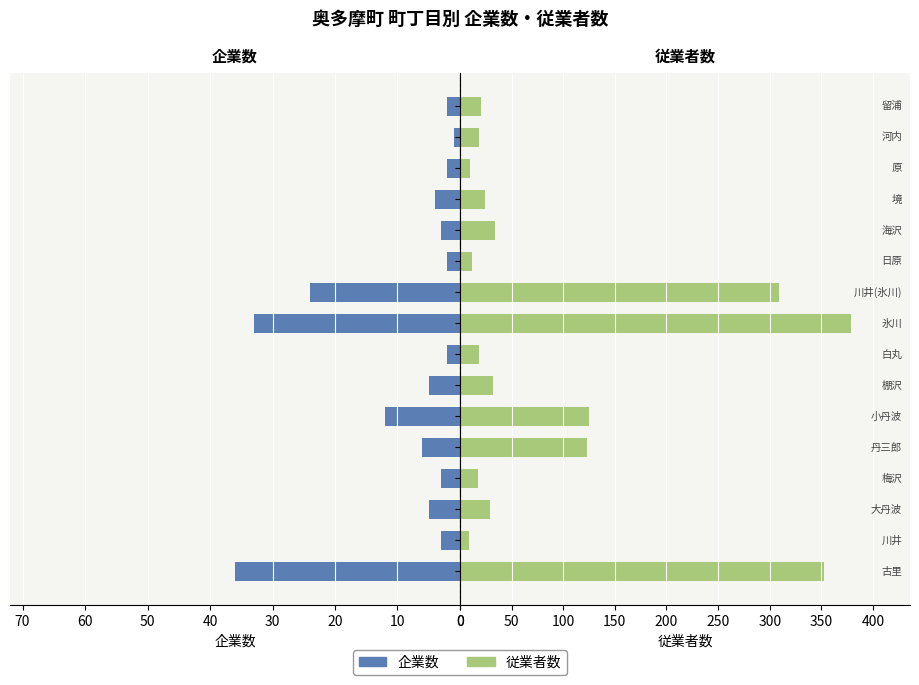

What is the difference between the highest and lowest values at 古里?

317